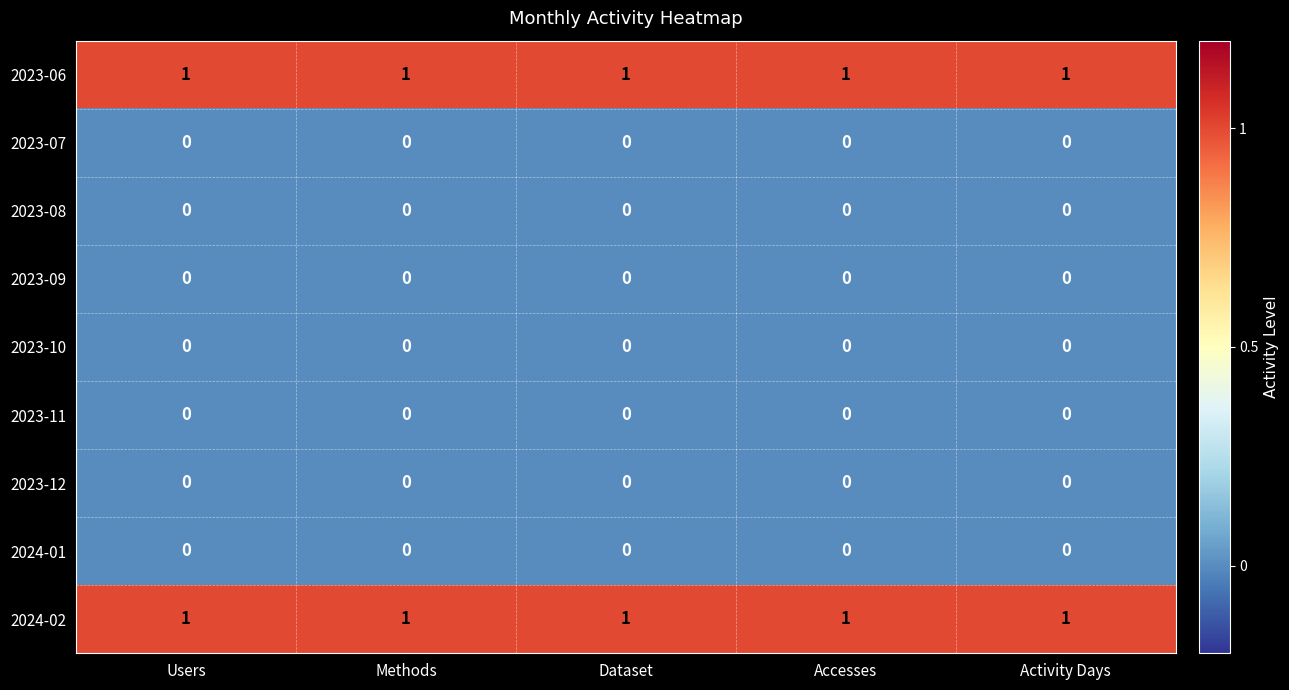

The 2024-01 series shows 0 at Methods. True or false?

True